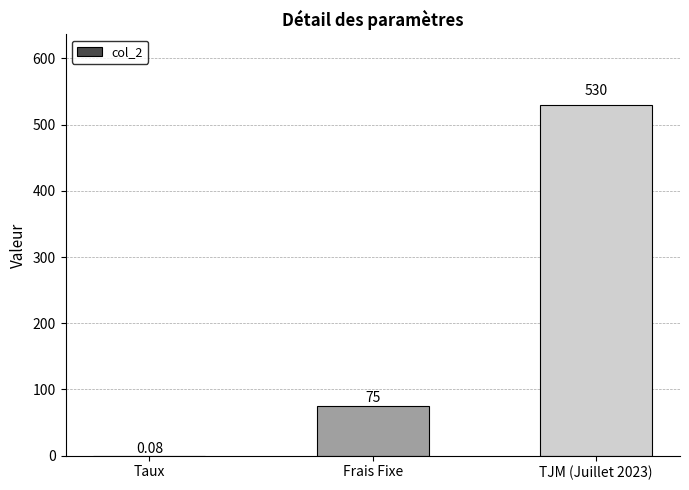

At which label is the value closest to 265?

Frais Fixe